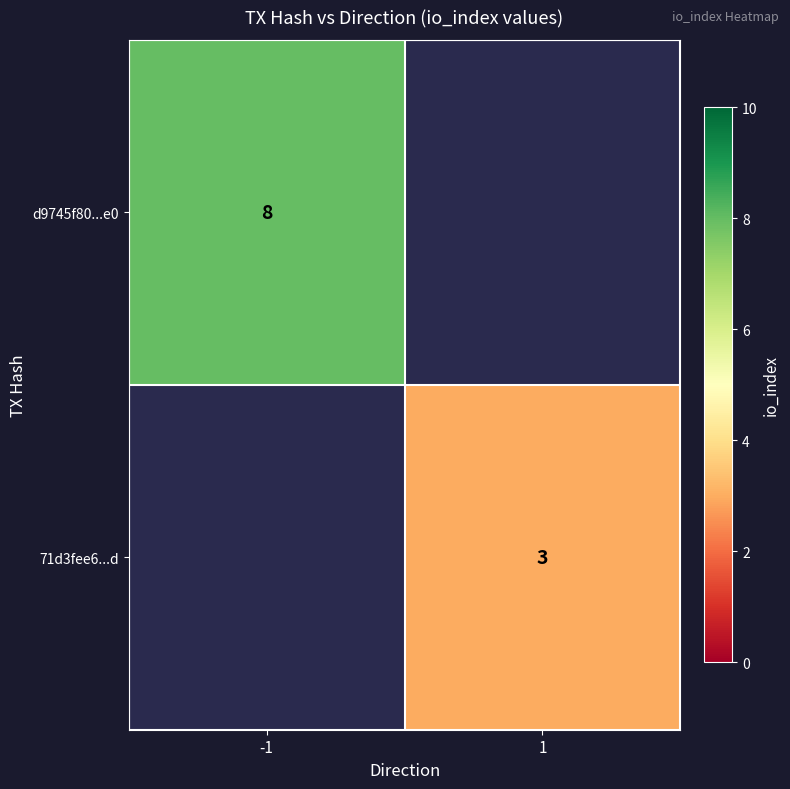

The d9745f80...e0 series shows 8 at -1. True or false?

True